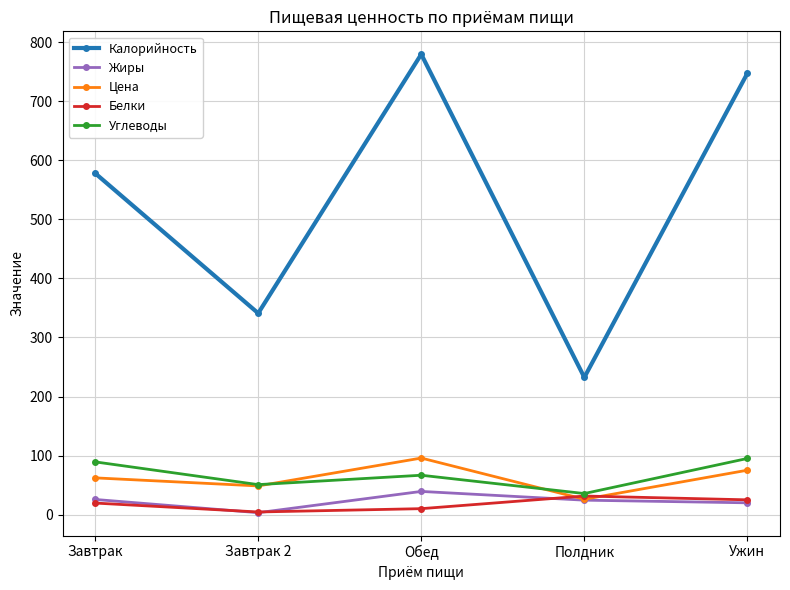

What is the total value across all series at Обед?

991.7